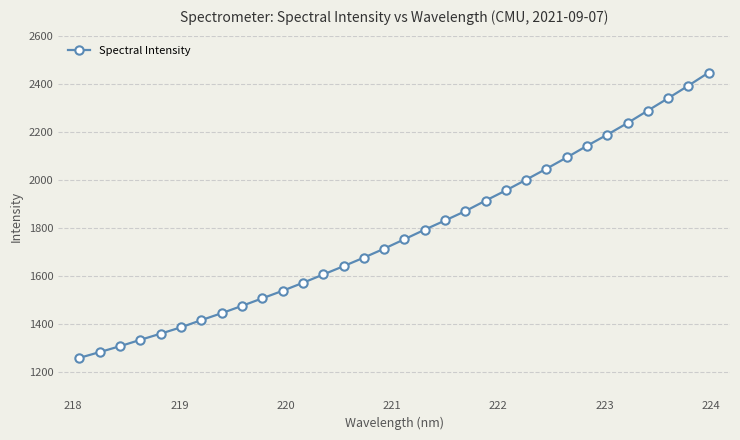

What is the minimum value shown in the chart?

1259.9